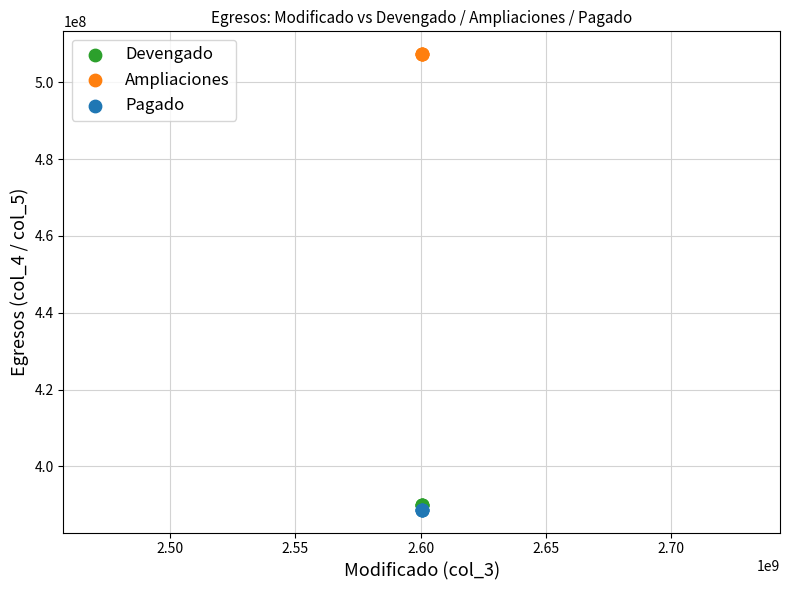

Which series reaches the maximum Y coordinate?

Ampliaciones